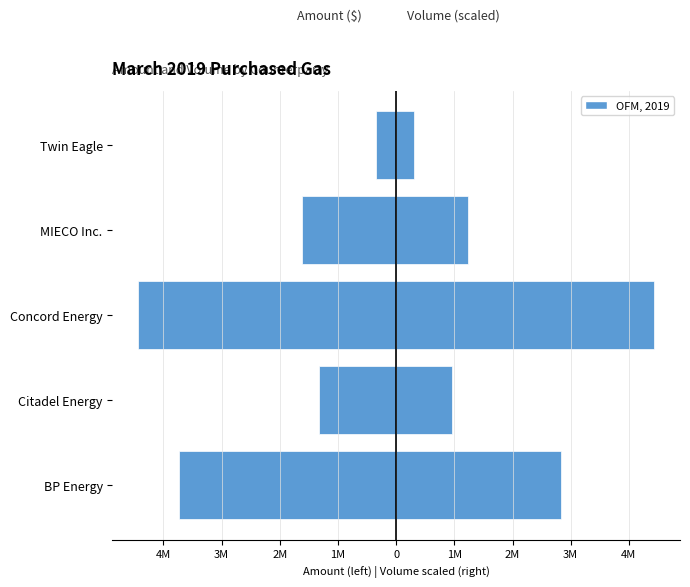

What is the difference between the maximum and minimum values in the Volume scaled (right) series?

4131748.9